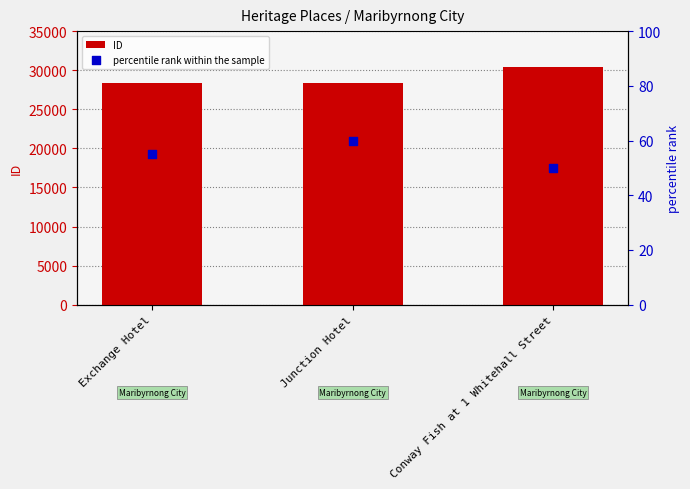

Which series contains the lowest Y value?

percentile rank within the sample